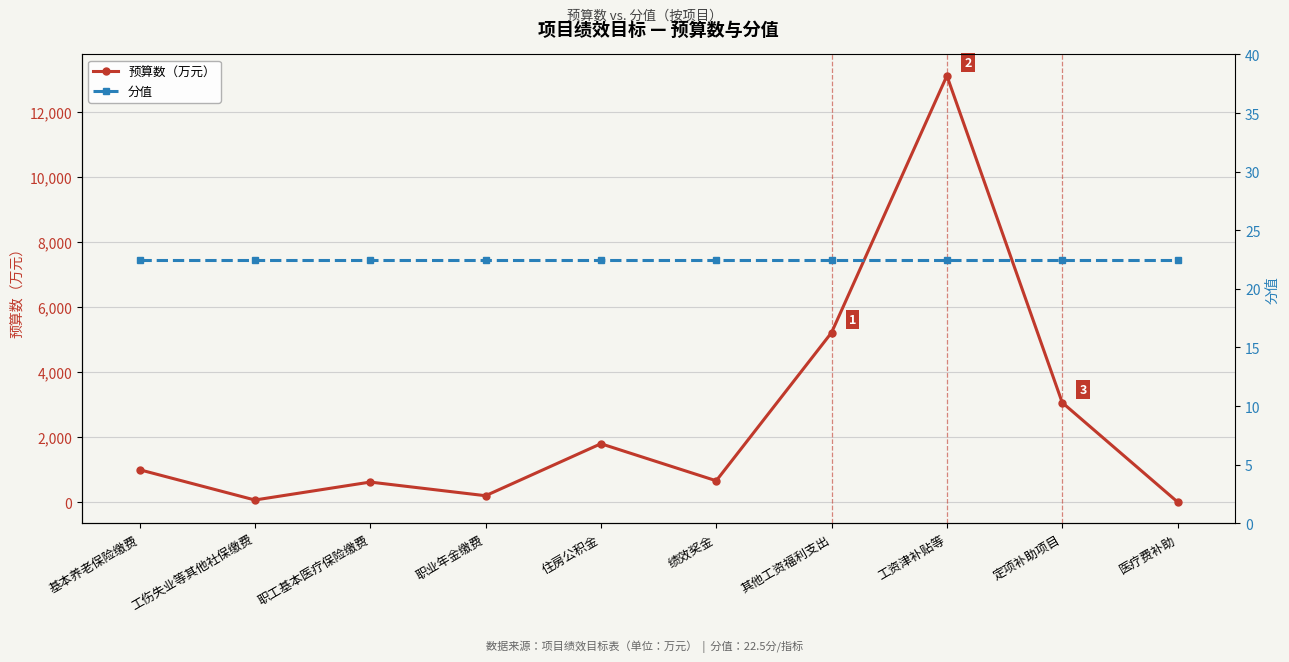

Which series has the largest total across all categories?

预算数（万元）